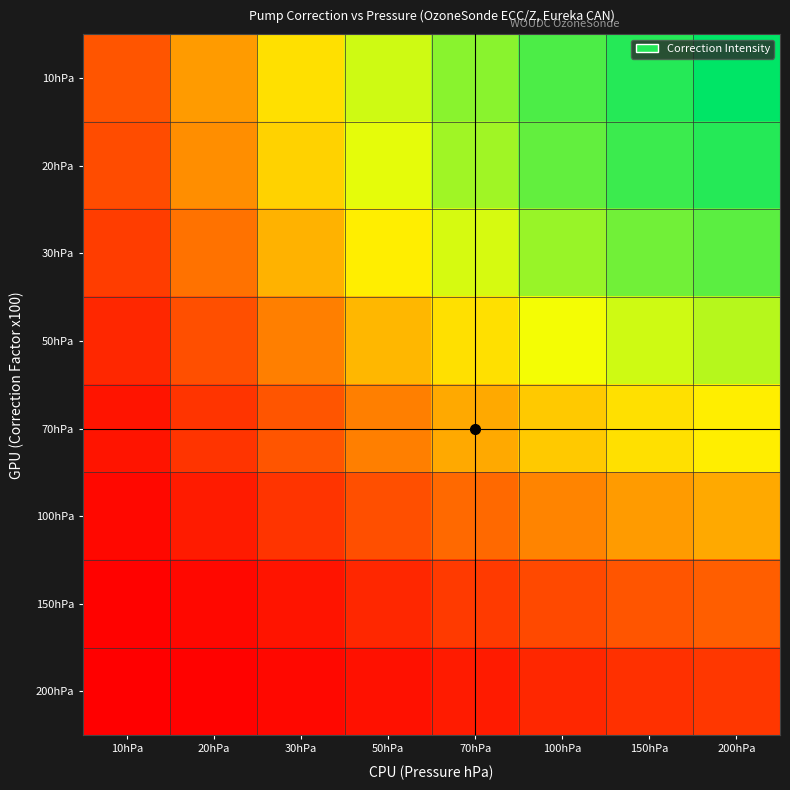

List the series in order of their peak value, lowest first.

200hPa, 150hPa, 100hPa, 70hPa, 50hPa, 30hPa, 20hPa, 10hPa